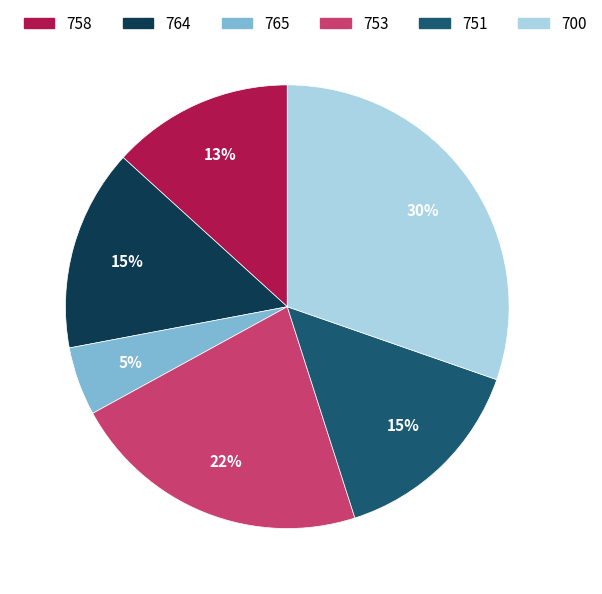

To the nearest percent, what is the difference between the largest and smallest slice percentages?

25%